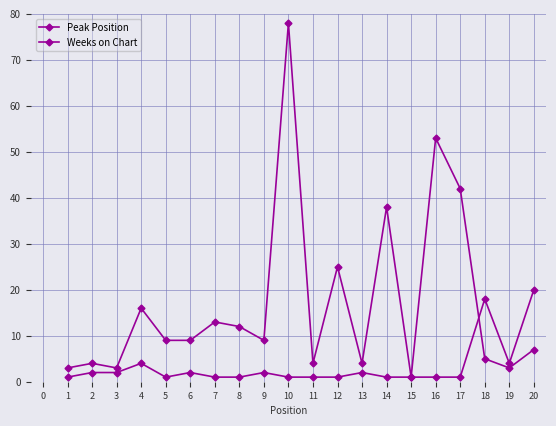

How many categories are shown in the chart?

20